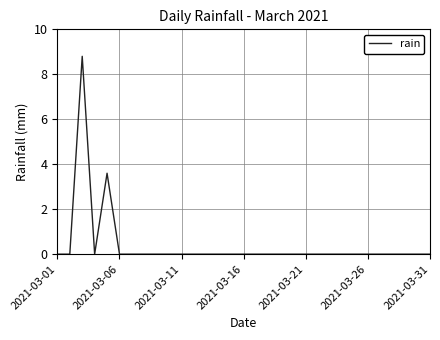

What is the difference between the maximum and minimum values?

8.8